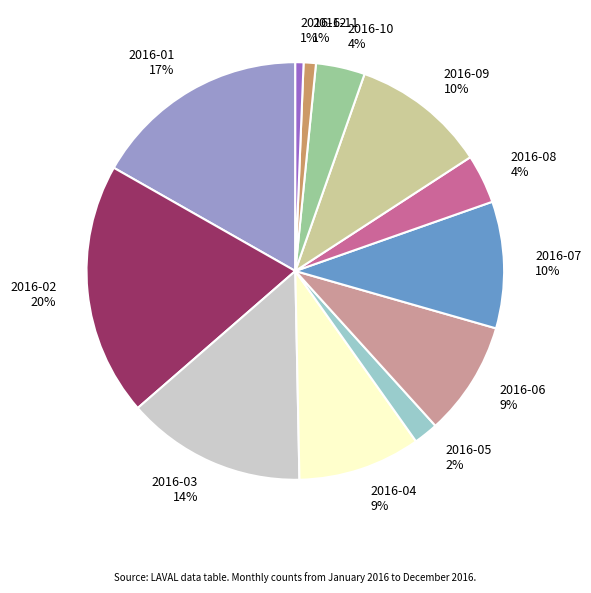

To the nearest percent, what is the average slice percentage?

8%